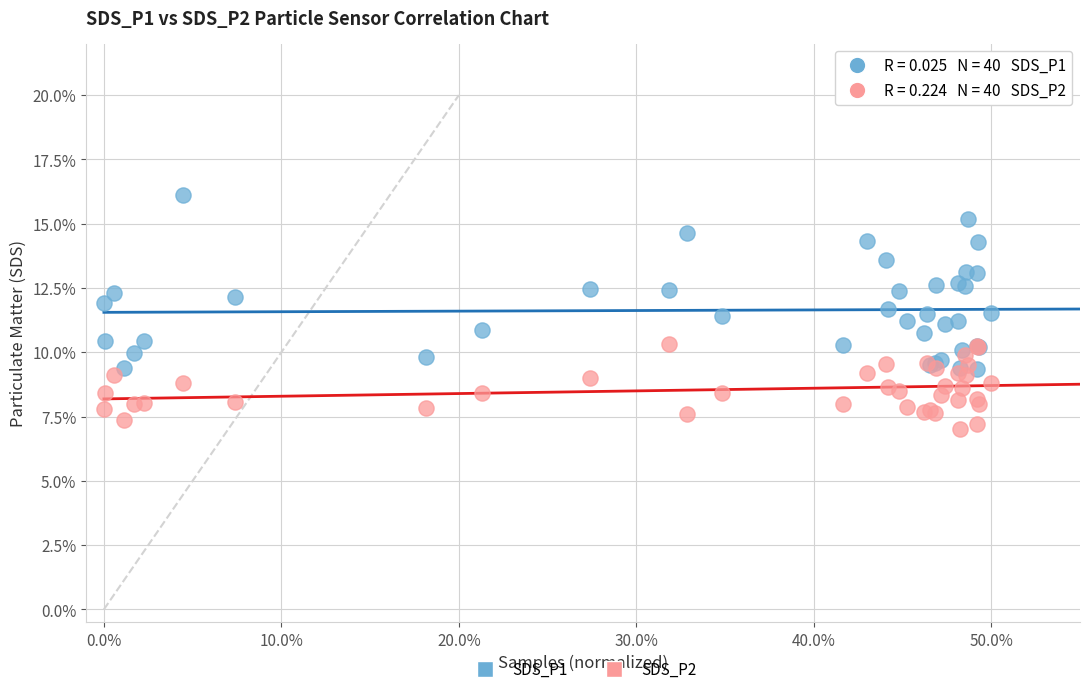

Which series contains the highest Y value?

SDS_P1